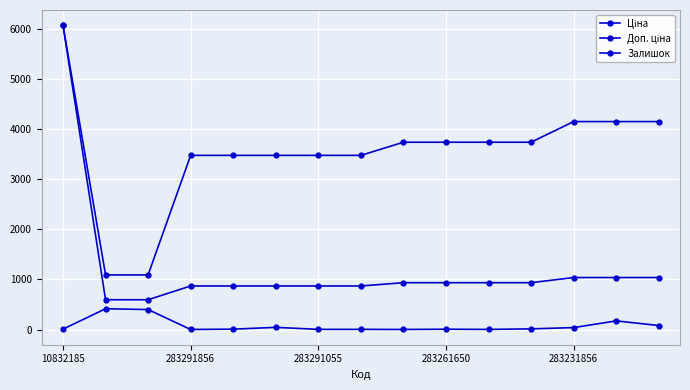

Count the number of data series in this chart.

3